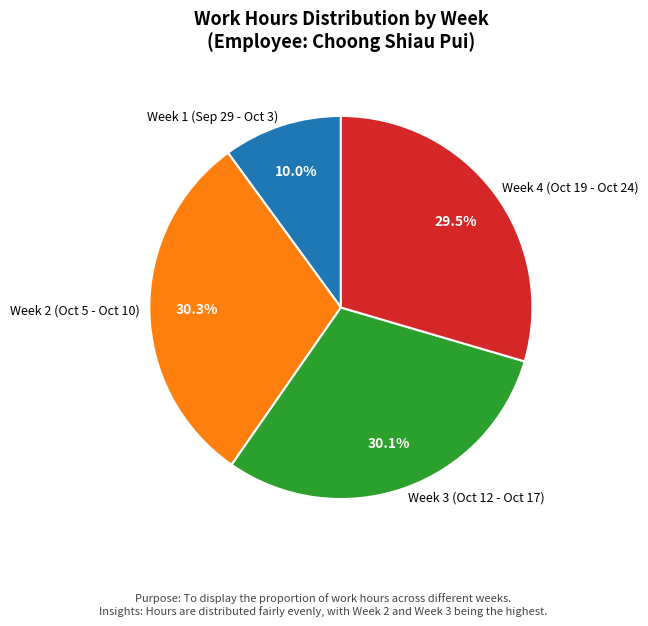

What is the ratio of the value at Week 2 (Oct 5 - Oct 10) to the value at Week 3 (Oct 12 - Oct 17)?

1.0